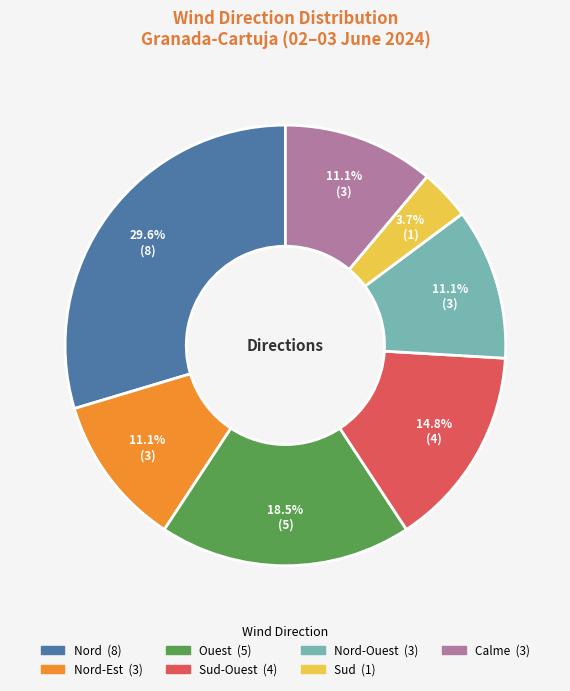

Is there any slice that represents more than half of the pie?

No